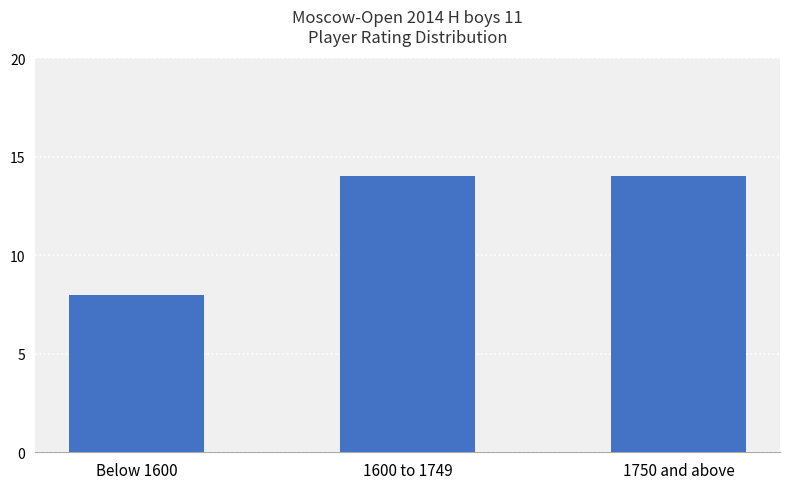

Which category has the lowest value across all series?

Below 1600